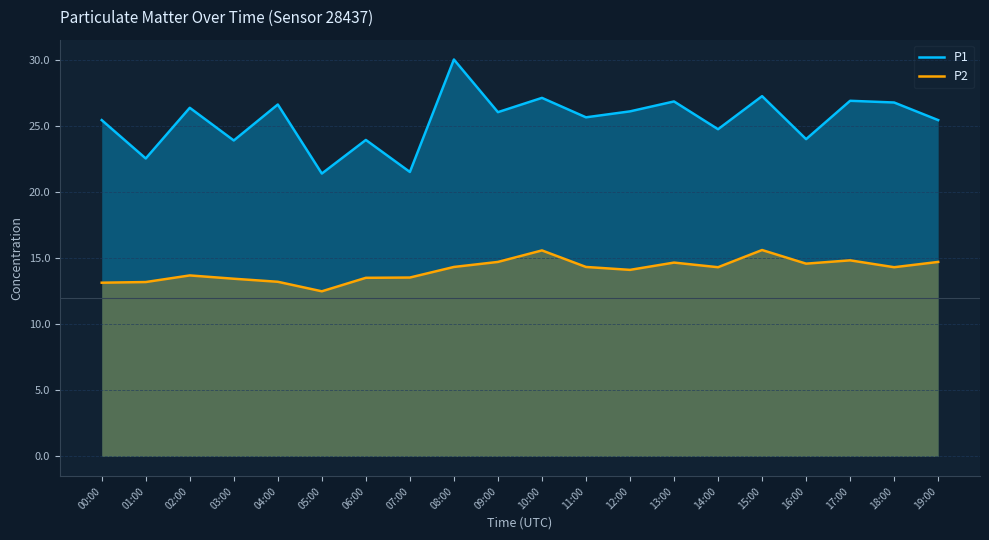

How many values in the P2 series exceed 14?

12